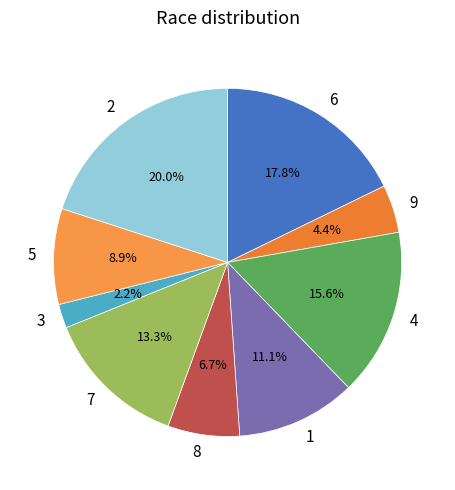

Which has a higher value, 4 or 9?

4